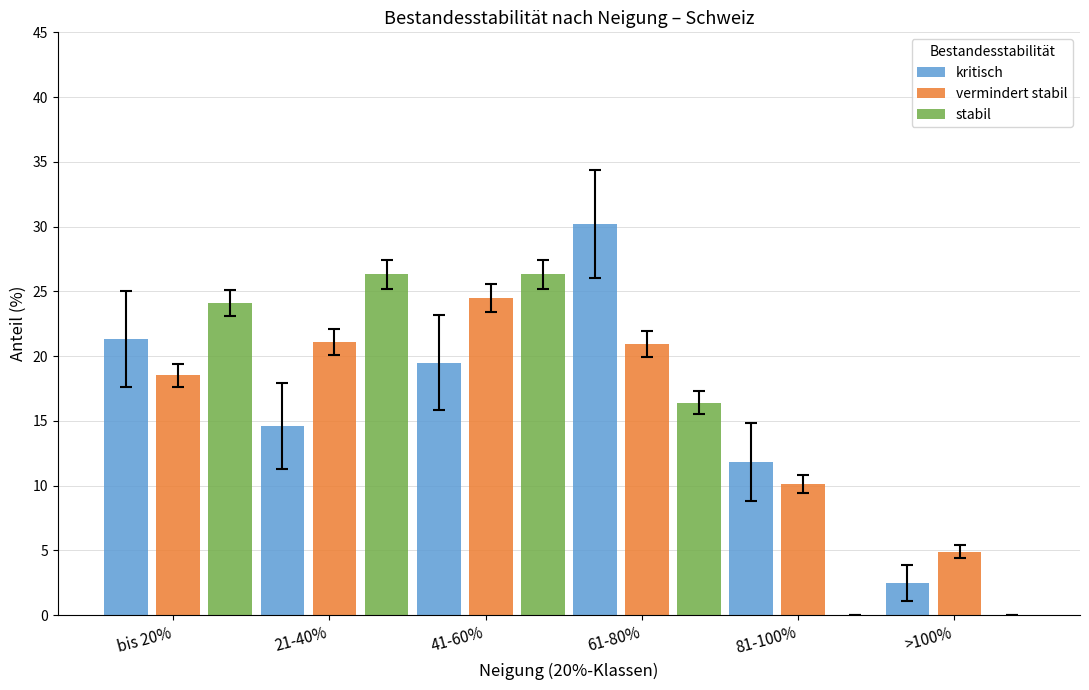

Are the bars grouped side by side (vs. stacked)?

Yes